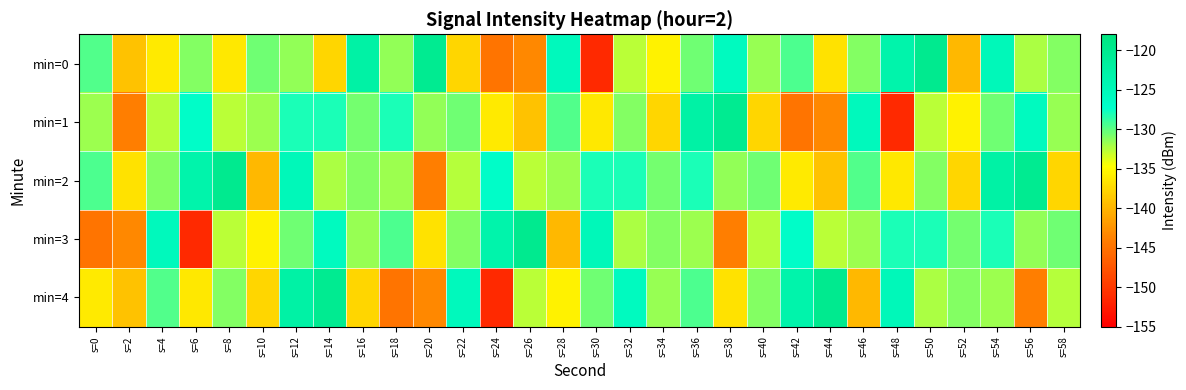

What is the minimum value shown in the chart?

-151.3